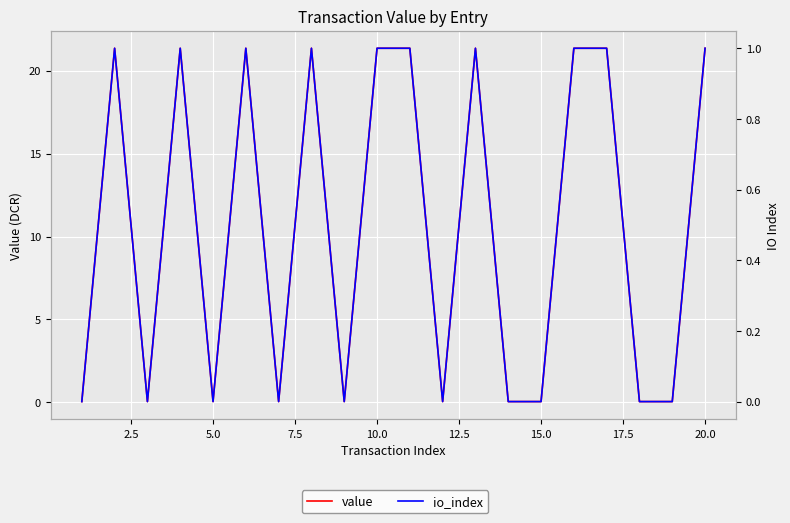

The value of io_index at 15.0 is -0.4. True or false?

False